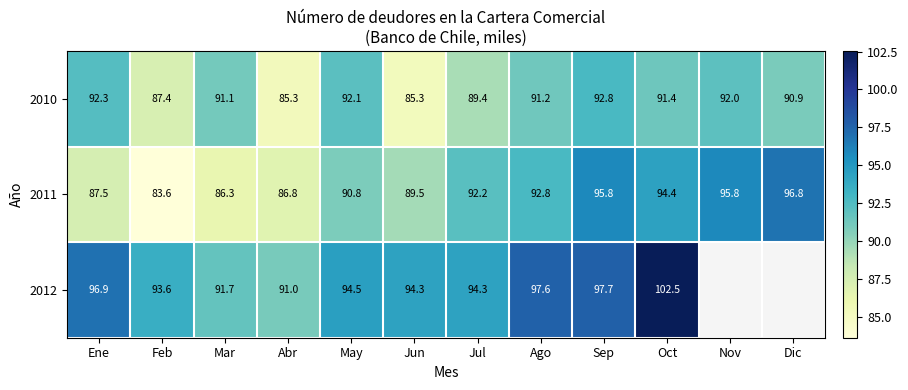

Where does the 2010 series first go above 91?

Ene